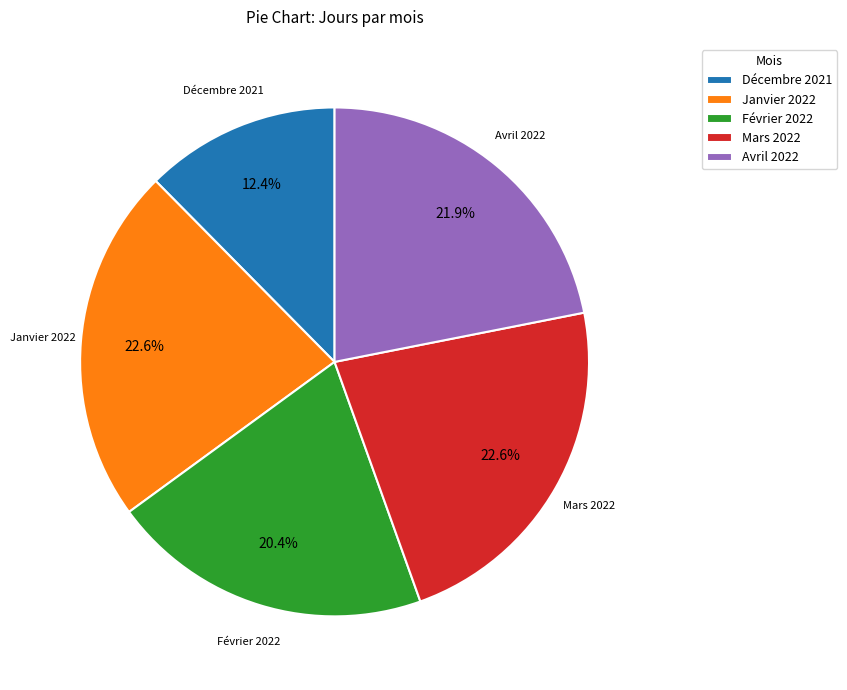

What is the ratio of the value at Décembre 2021 to the value at Avril 2022?

0.6